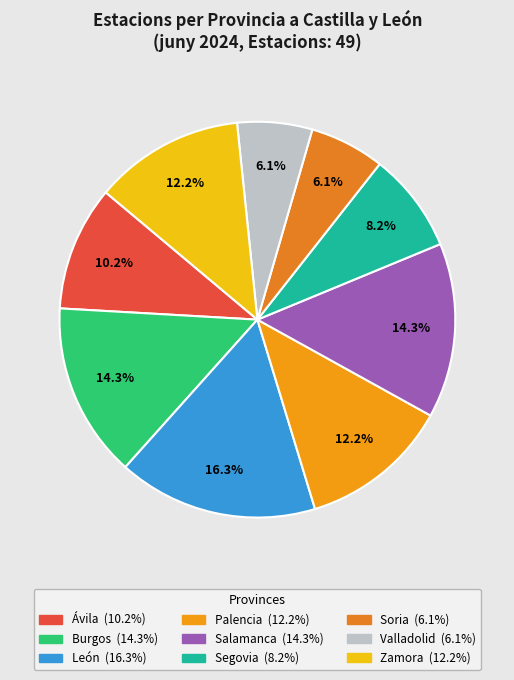

To the nearest percent, what is the average slice percentage?

11%